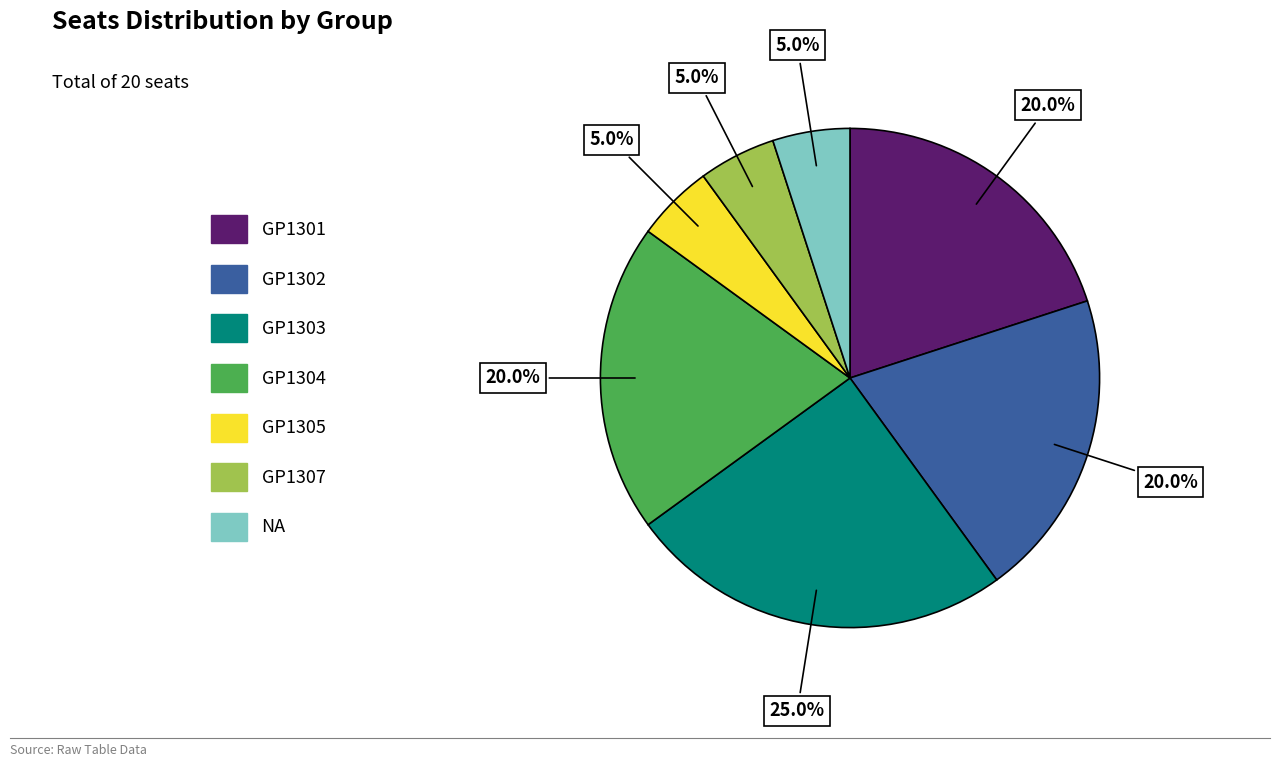

Is it true that GP1302 is 28% of the pie?

False